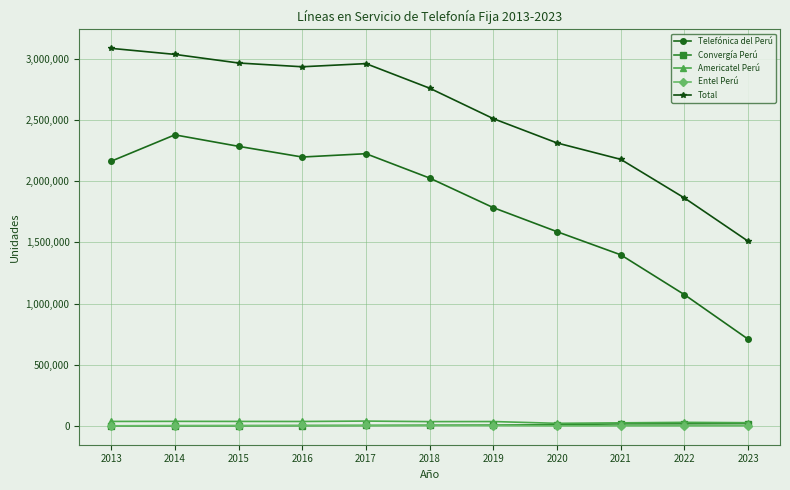

At how many categories does at least one series exceed 1245236?

11